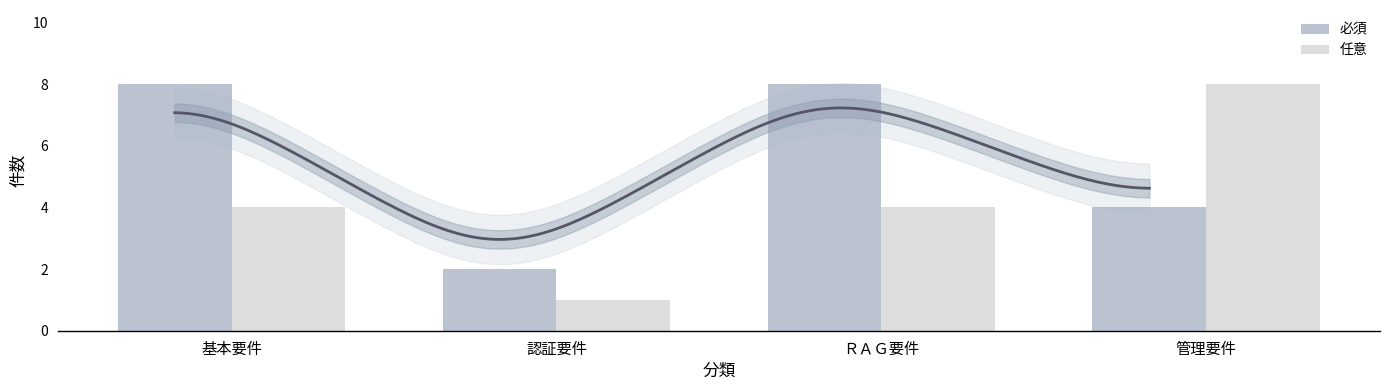

What is the difference between the maximum and minimum values in the 任意 series?

7